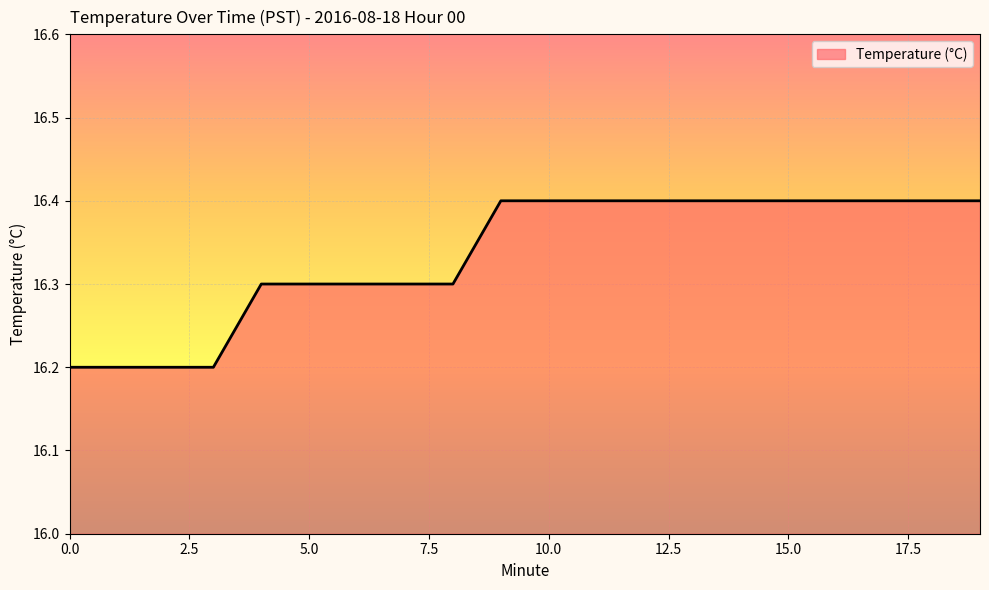

Reading left to right, list all the values displayed in this chart.

16.2	16.2	16.2	16.2	16.3	16.3	16.3	16.3	16.3	16.4	16.4	16.4	16.4	16.4	16.4	16.4	16.4	16.4	16.4	16.4